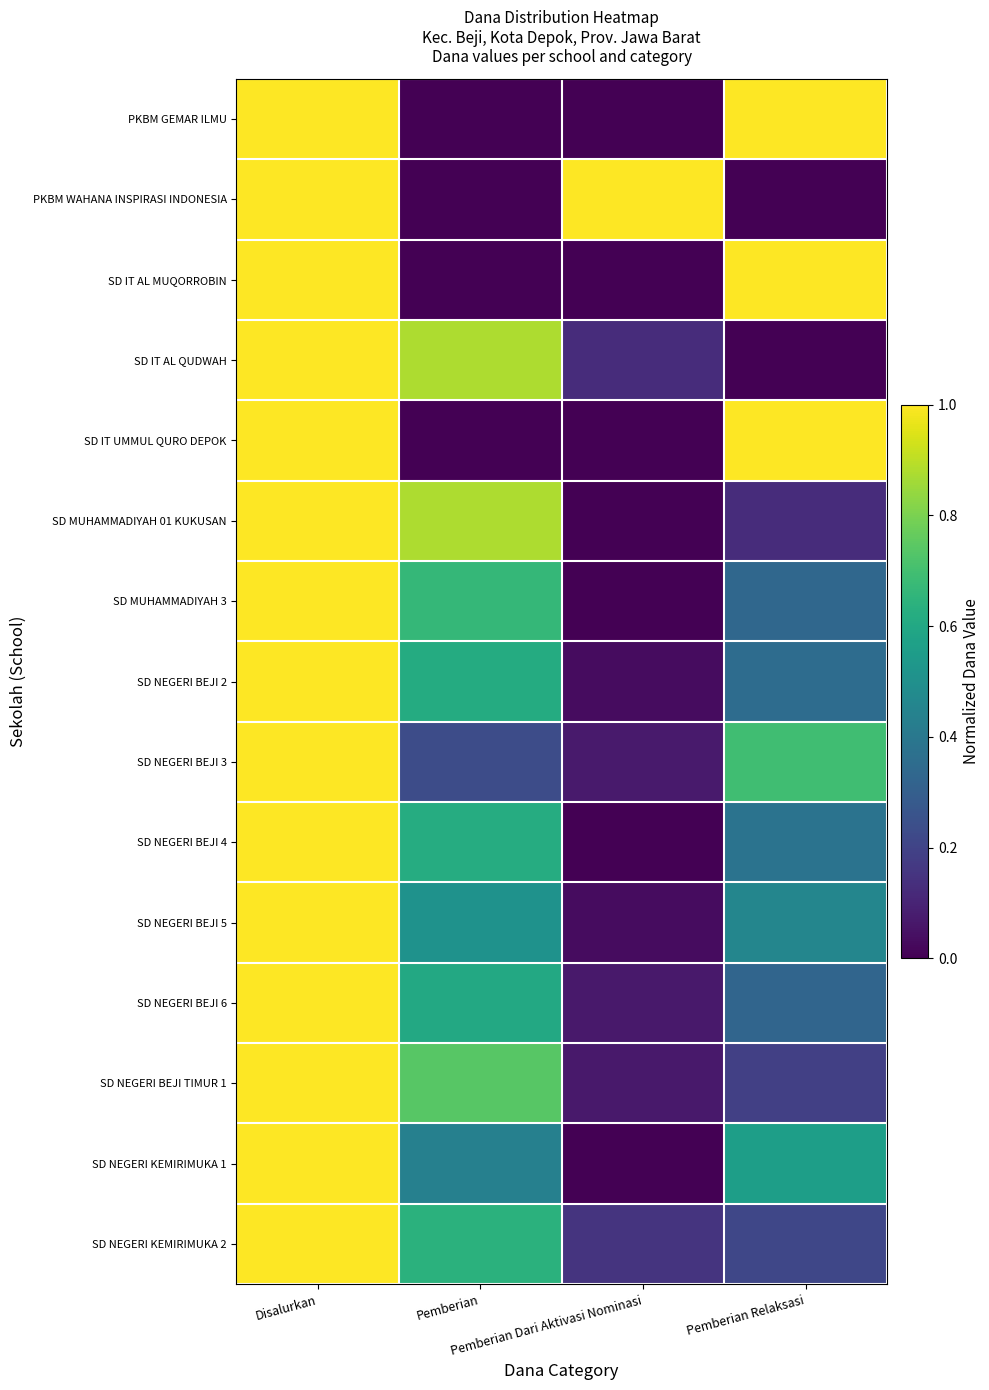

What is the maximum value shown in the chart?

1.0